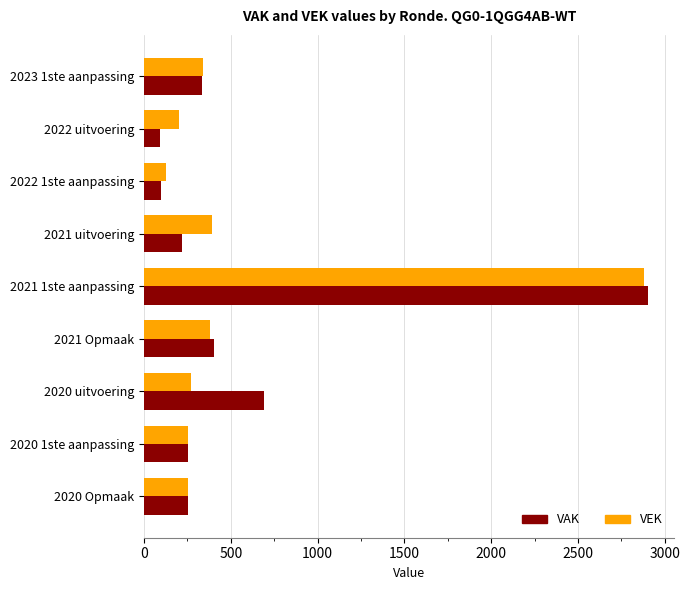

Is the value of VEK at 2021 uitvoering greater than the value of VAK at 2022 uitvoering?

Yes